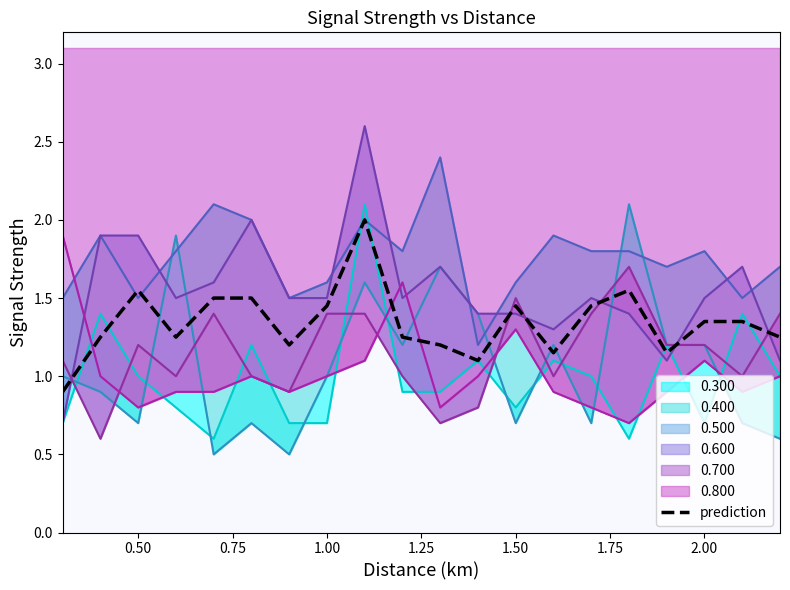

True or false: there are more than 2 points higher than both neighbors.

True